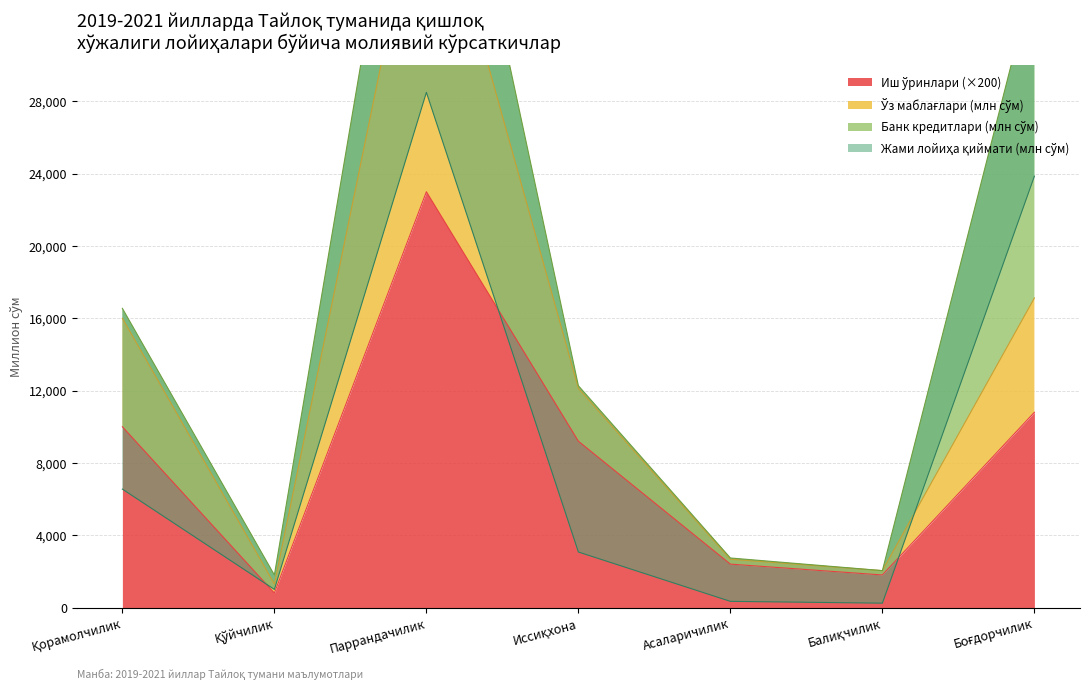

How many values in the Иш ўринлари series exceed 9200?

3